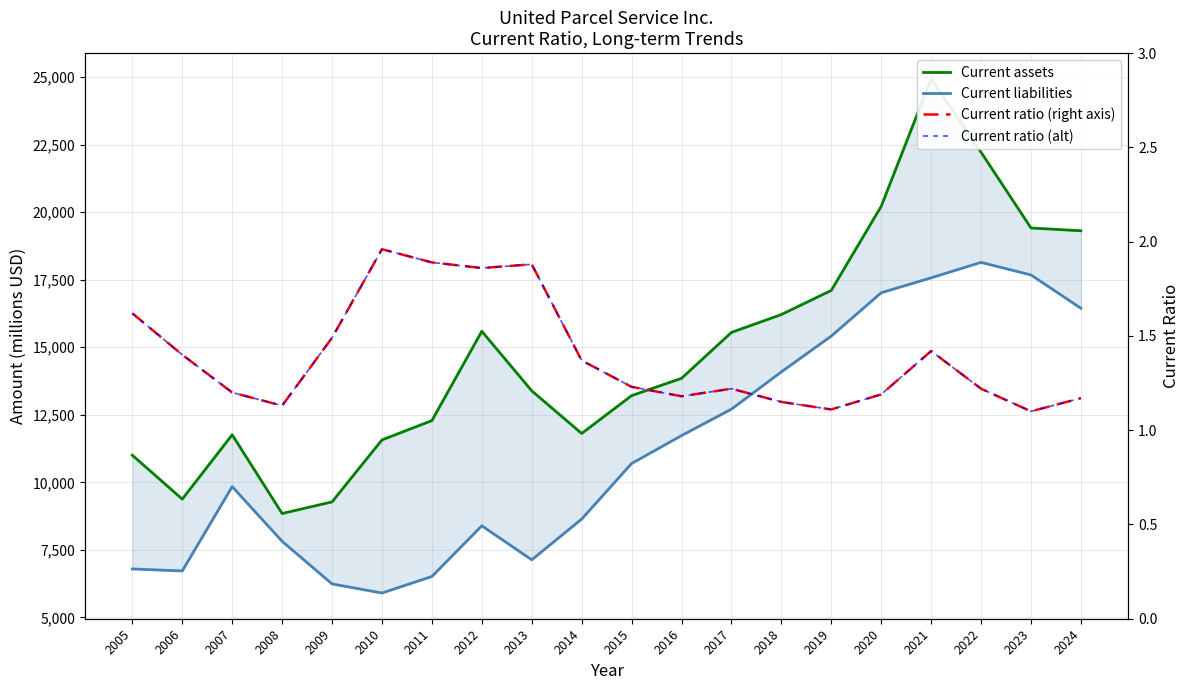

Which category has the highest value in the Current liabilities series?

2022